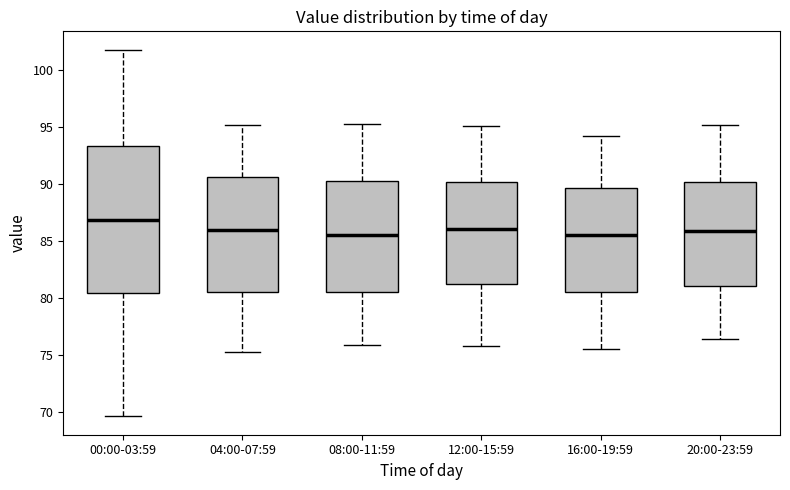

Reading left to right, read every box against the y-axis: the position of its median line, the range the box covers, and the ends of its whiskers. The values are not printed on the chart, so give them approximately, as read against the axis.

00:00-03:59: median 87.0, box 80.5 to 93.5, whiskers 69.5 to 102.0
04:00-07:59: median 86.0, box 80.5 to 90.5, whiskers 75.5 to 95.0
08:00-11:59: median 85.5, box 80.5 to 90.5, whiskers 76.0 to 95.5
12:00-15:59: median 86.0, box 81.0 to 90.0, whiskers 76.0 to 95.0
16:00-19:59: median 85.5, box 80.5 to 89.5, whiskers 75.5 to 94.0
20:00-23:59: median 86.0, box 81.0 to 90.0, whiskers 76.5 to 95.0